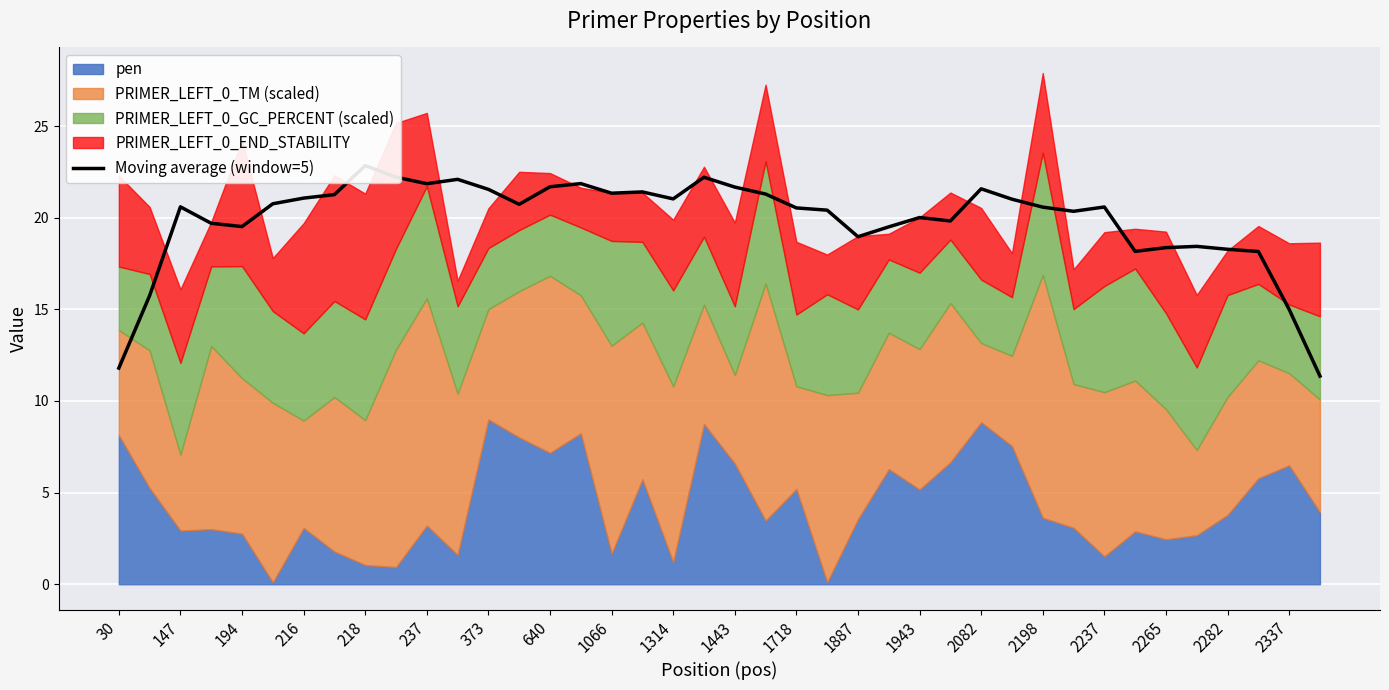

What is the difference between the maximum and minimum values?

11.5